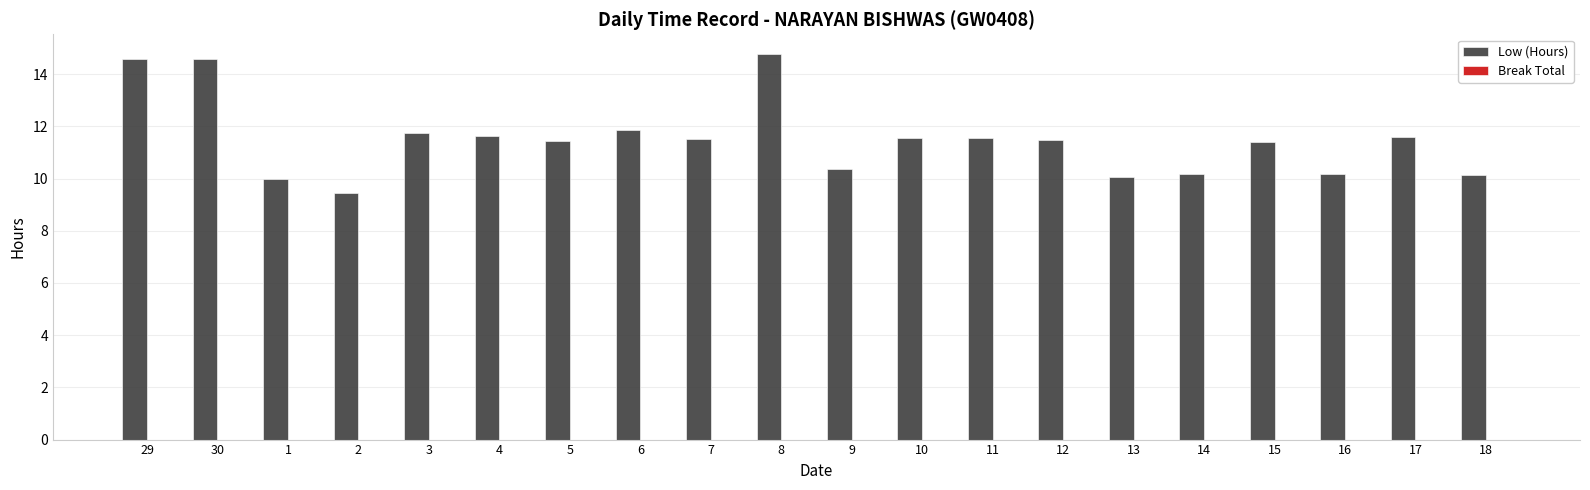

Read the value at 18.

10.1